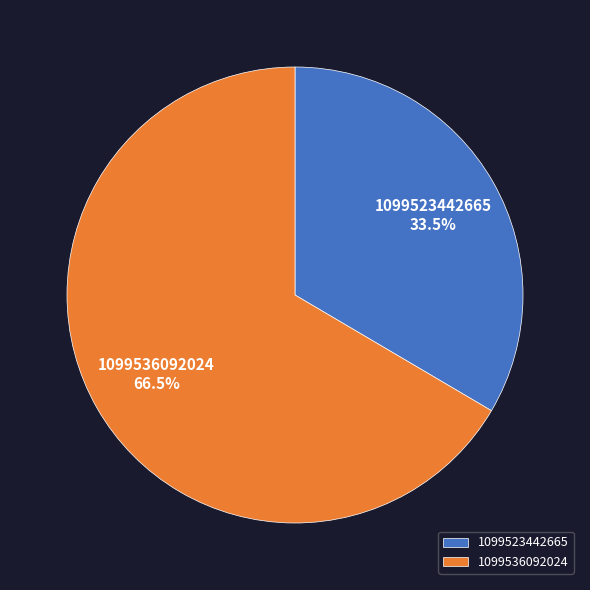

To the nearest percent, what is the combined percentage of 1099523442665 and 1099536092024?

100%